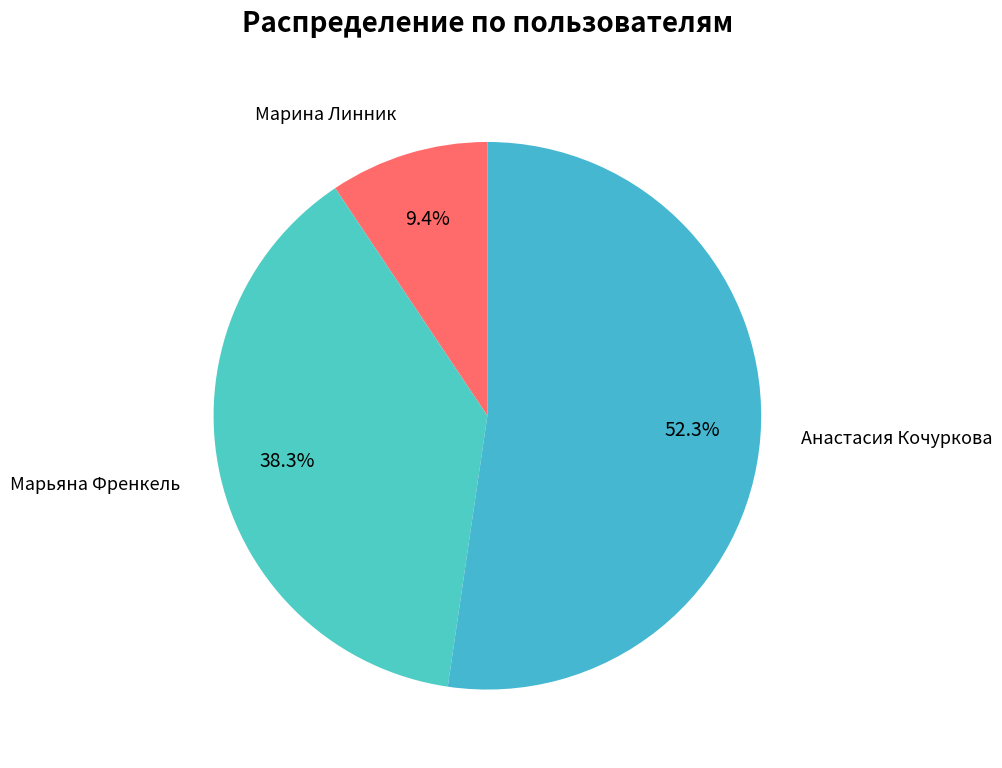

How many segments does this pie chart have?

3